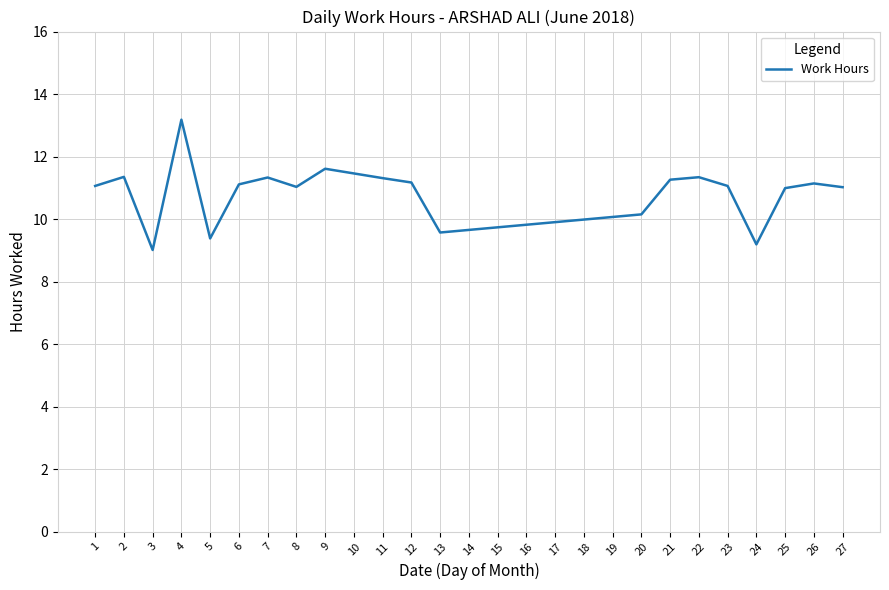

Does the chart have visible grid lines?

Yes